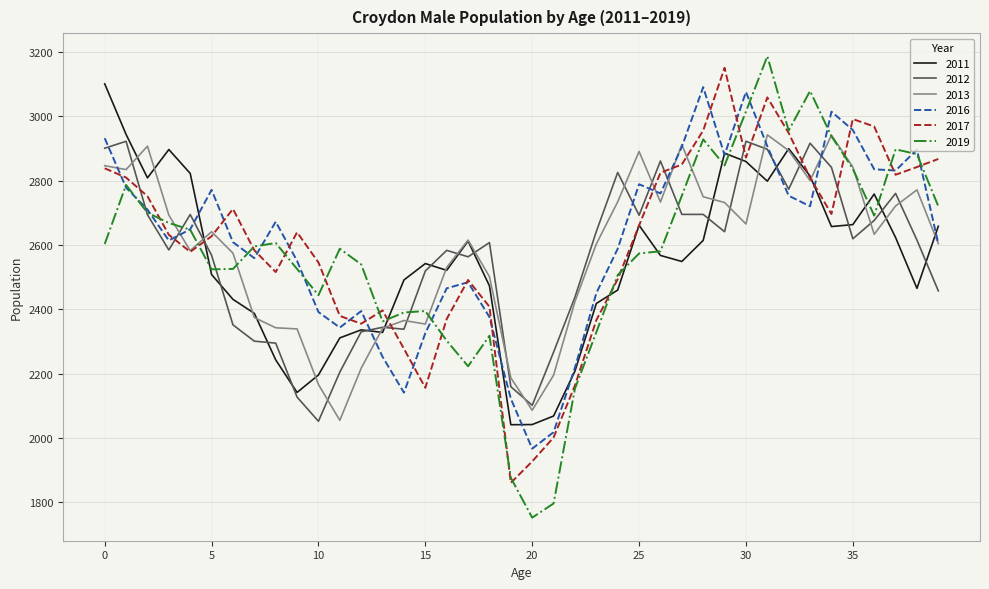

Which series has the largest range (max minus min)?

2019